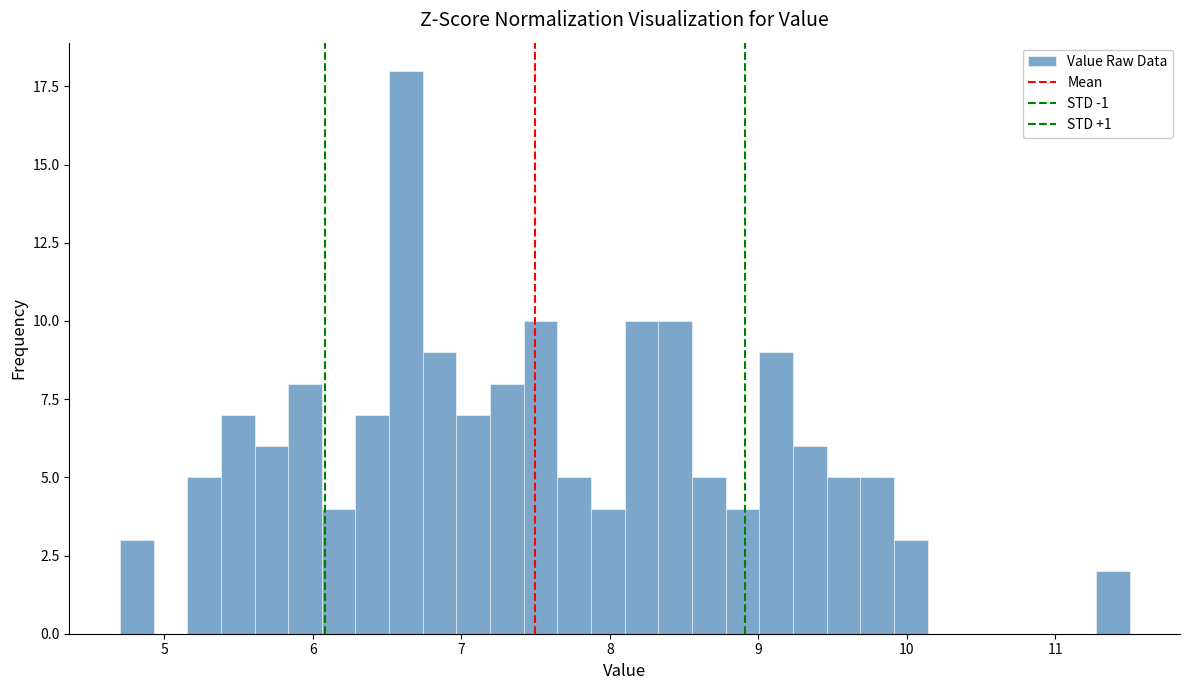

Around what value on the x-axis is the tallest bar? Give the approximate position of its centre, as read against the axis.

6.6